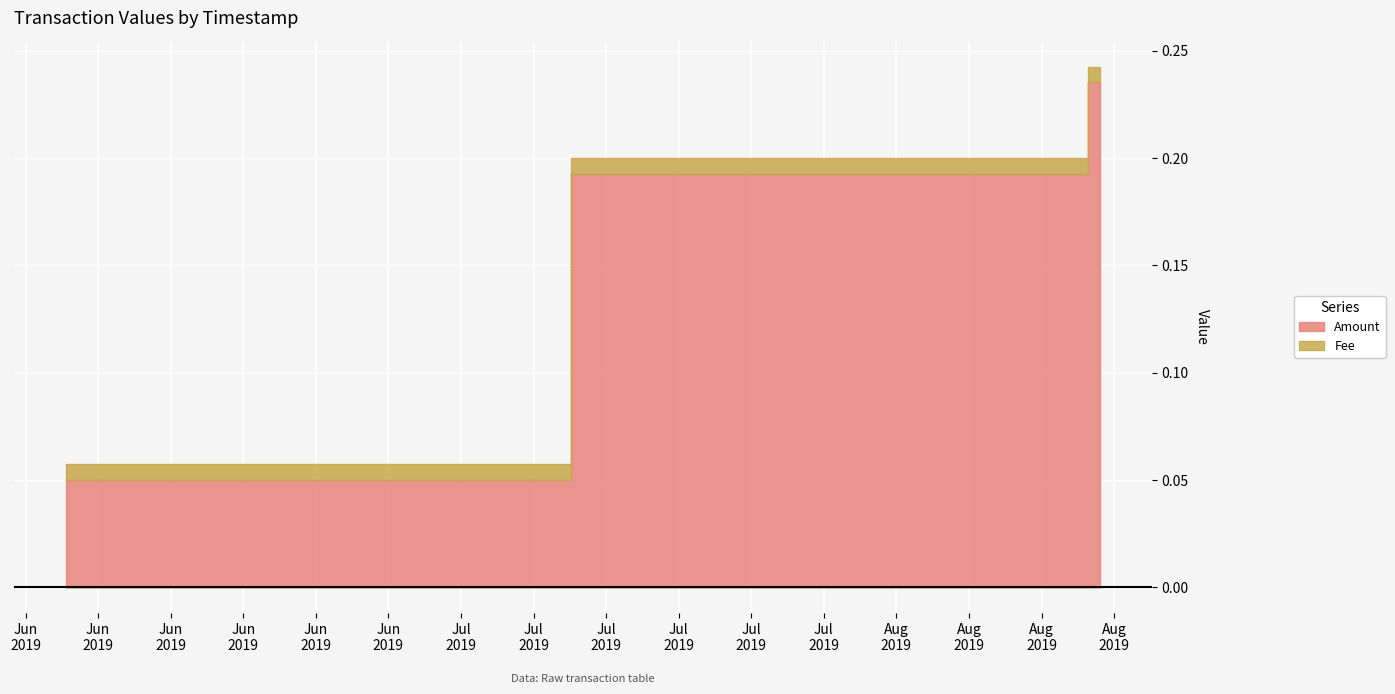

How many lines are shown in the chart?

2